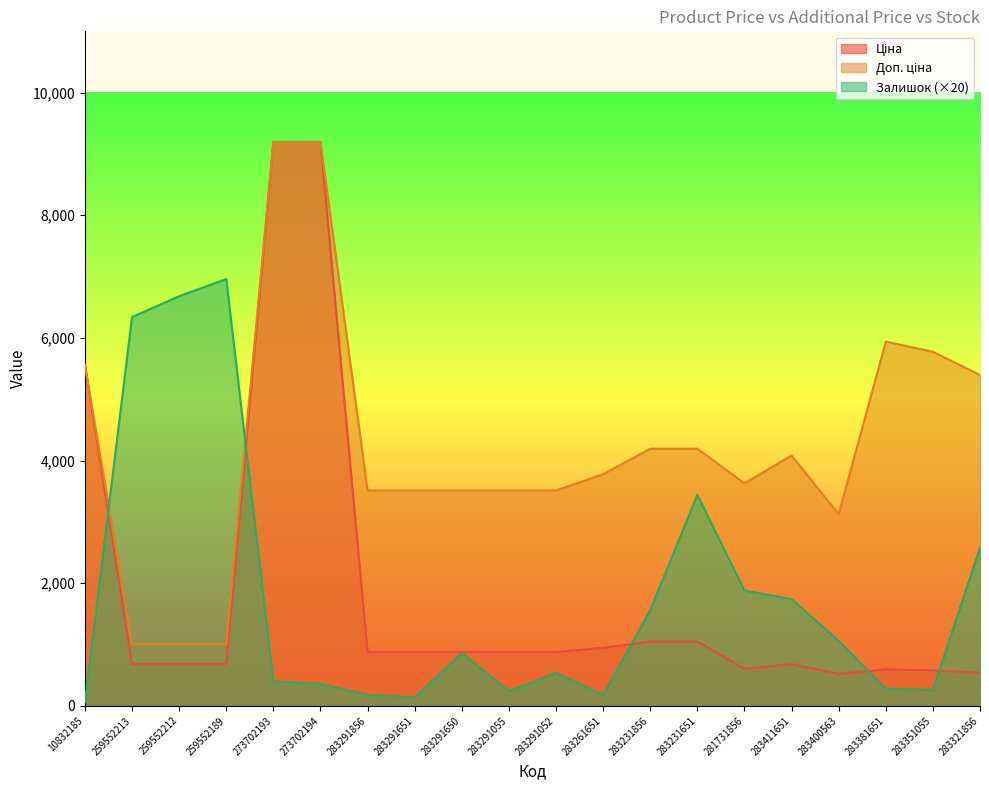

How many distinct data groups are displayed?

3